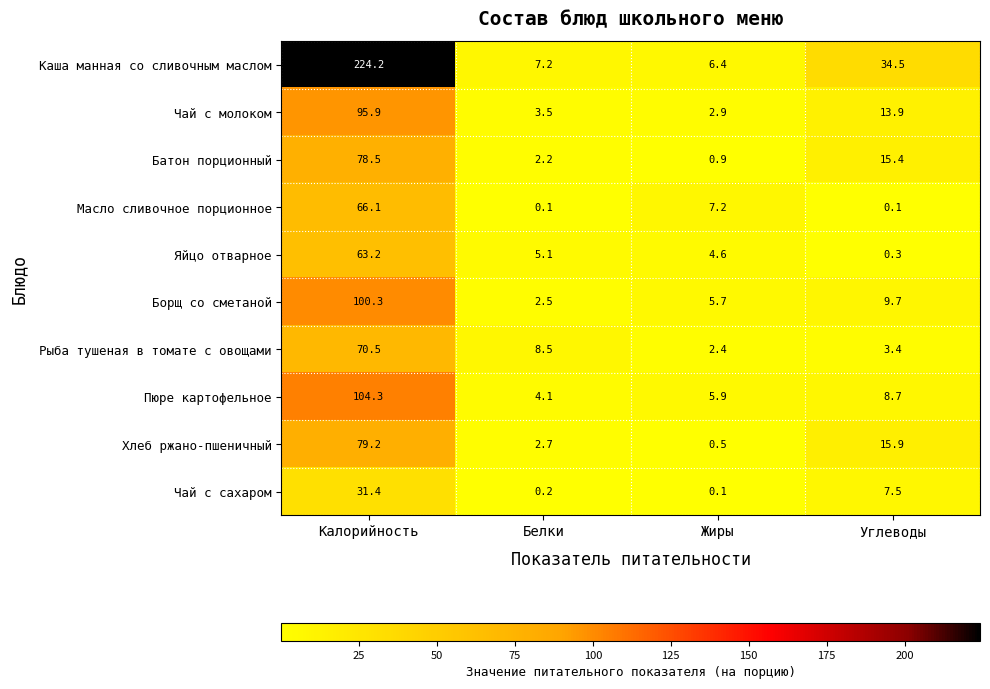

Is it true that Борщ со сметаной equals 1.7 at Жиры?

False